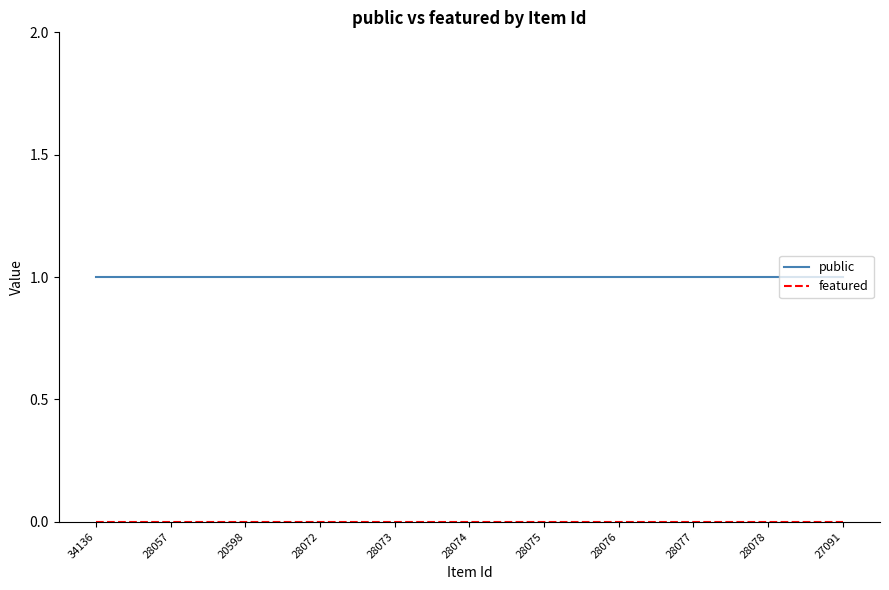

What is the highest value of the public series?

1